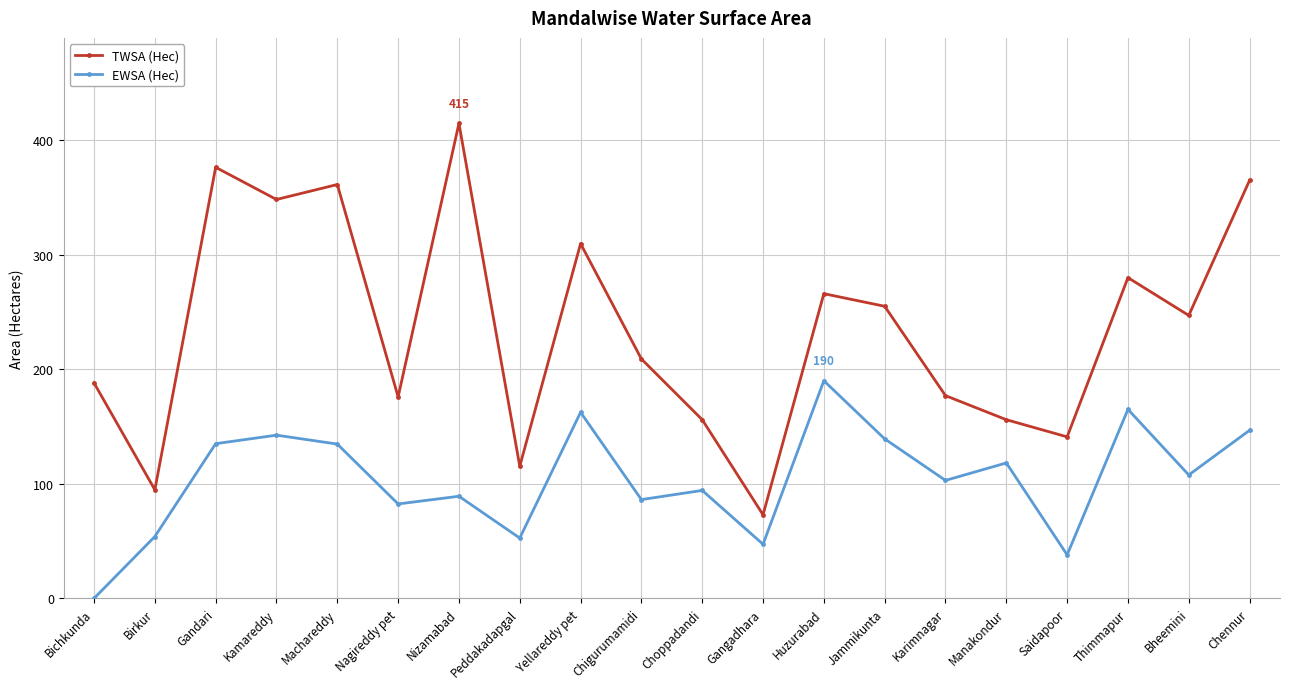

In TWSA (Hec), how many points are higher than both neighbors (excluding endpoints)?

6